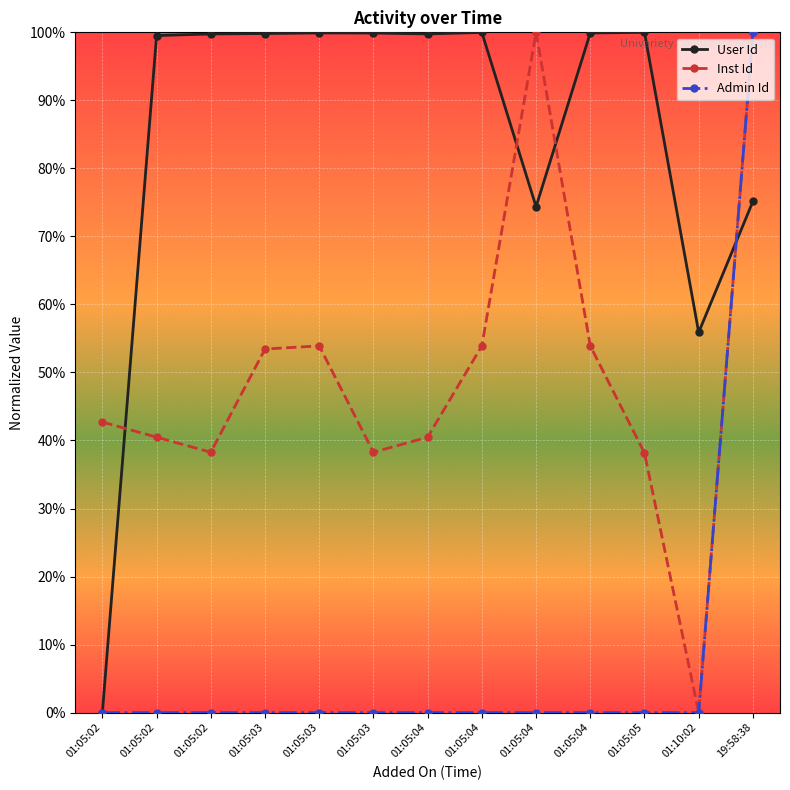

What are all the series names shown in the legend?

User Id, Inst Id, Admin Id